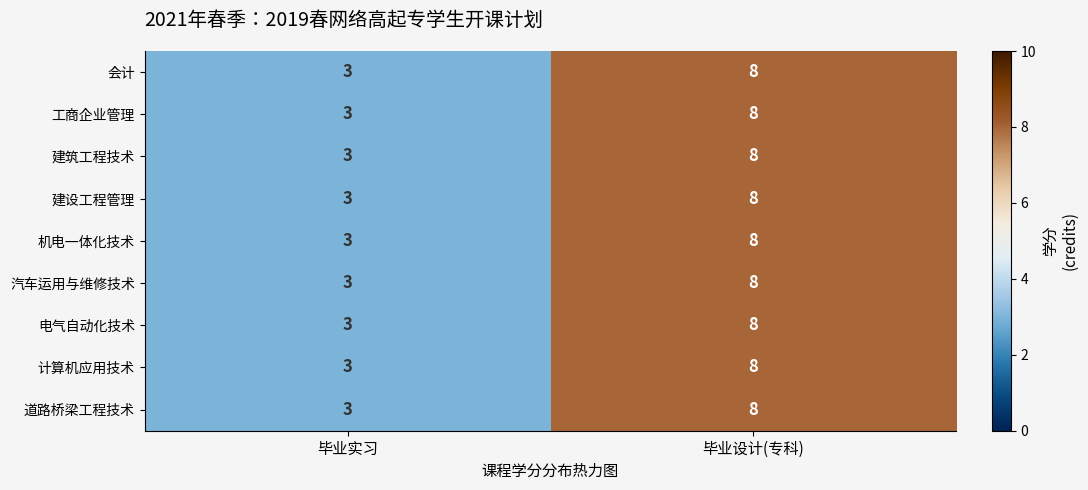

Reading left to right, transcribe all the data shown in this chart.

会计: 毕业实习=3	毕业设计(专科)=8
工商企业管理: 毕业实习=3	毕业设计(专科)=8
建筑工程技术: 毕业实习=3	毕业设计(专科)=8
建设工程管理: 毕业实习=3	毕业设计(专科)=8
机电一体化技术: 毕业实习=3	毕业设计(专科)=8
汽车运用与维修技术: 毕业实习=3	毕业设计(专科)=8
电气自动化技术: 毕业实习=3	毕业设计(专科)=8
计算机应用技术: 毕业实习=3	毕业设计(专科)=8
道路桥梁工程技术: 毕业实习=3	毕业设计(专科)=8